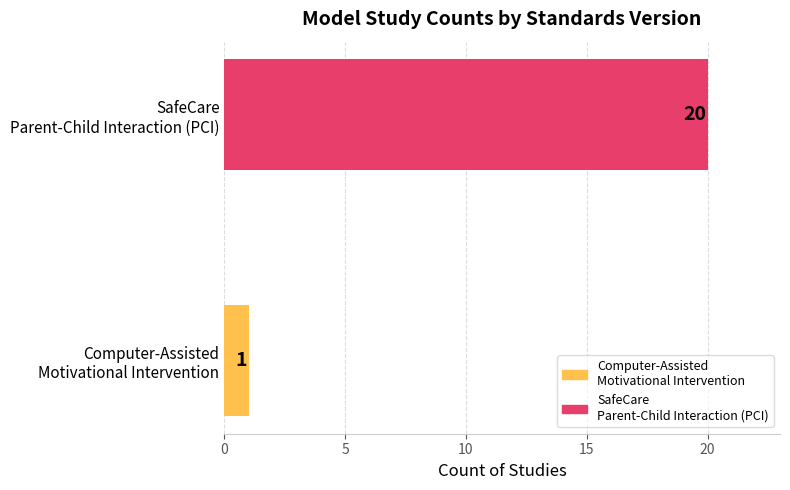

Count the number of categories in the chart.

2